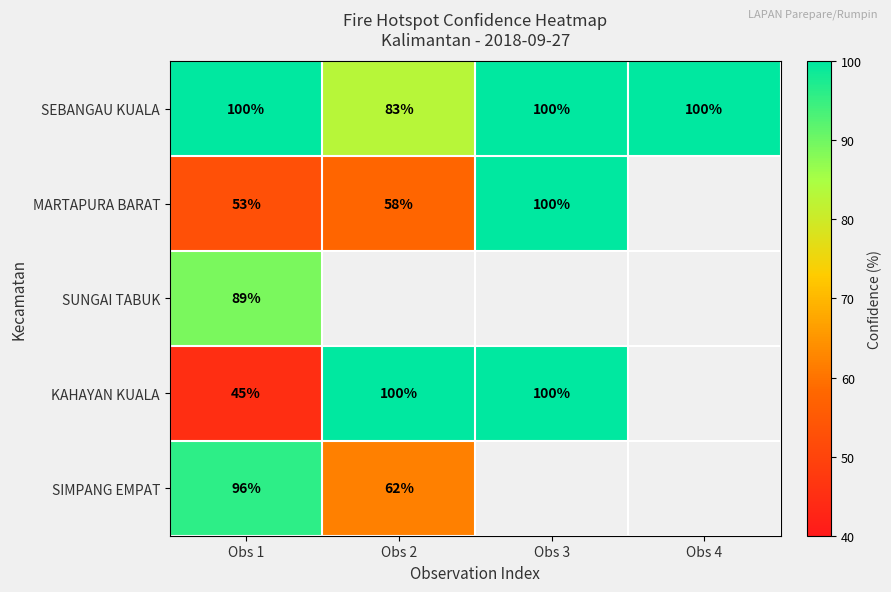

Which category has the lowest value in the SEBANGAU KUALA series?

Obs 2